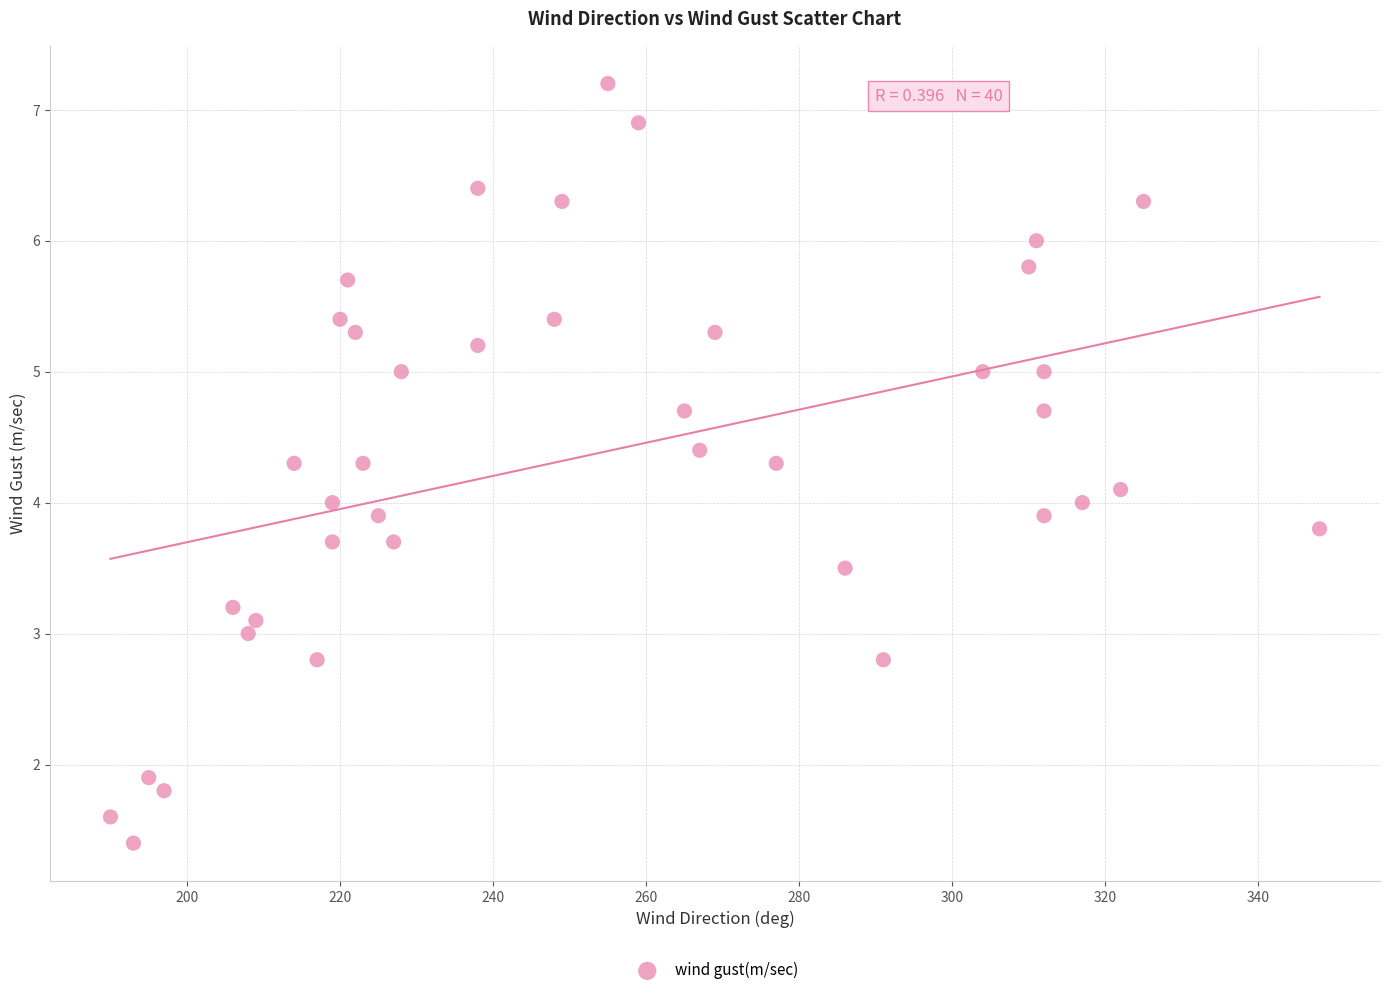

What is the range of Y values (max minus min)?

5.8